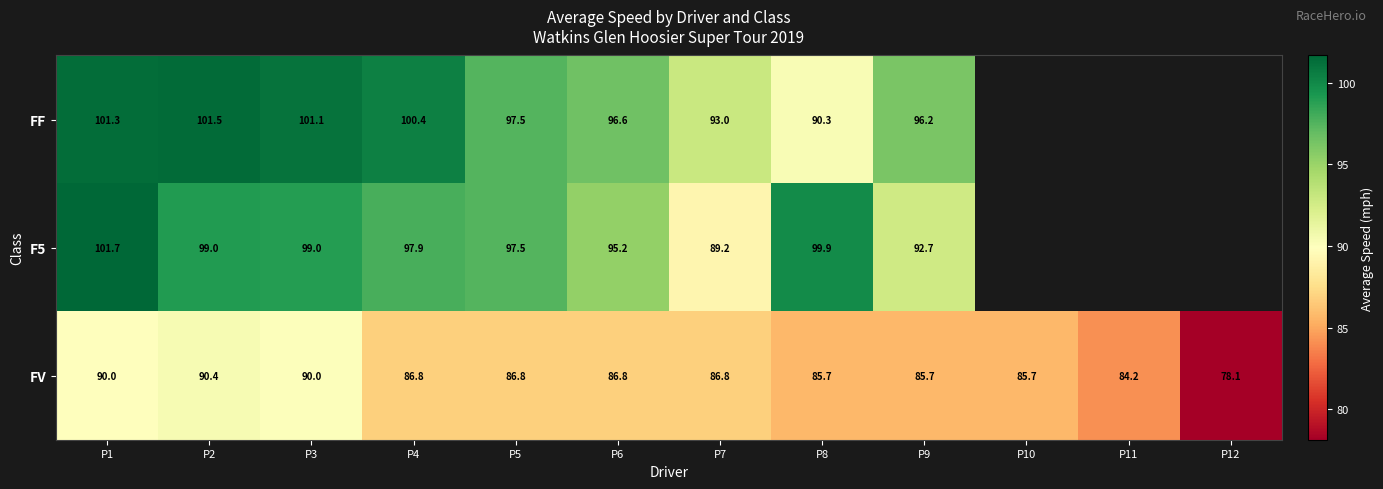

Which series changed the most between P4 and P6?

FF